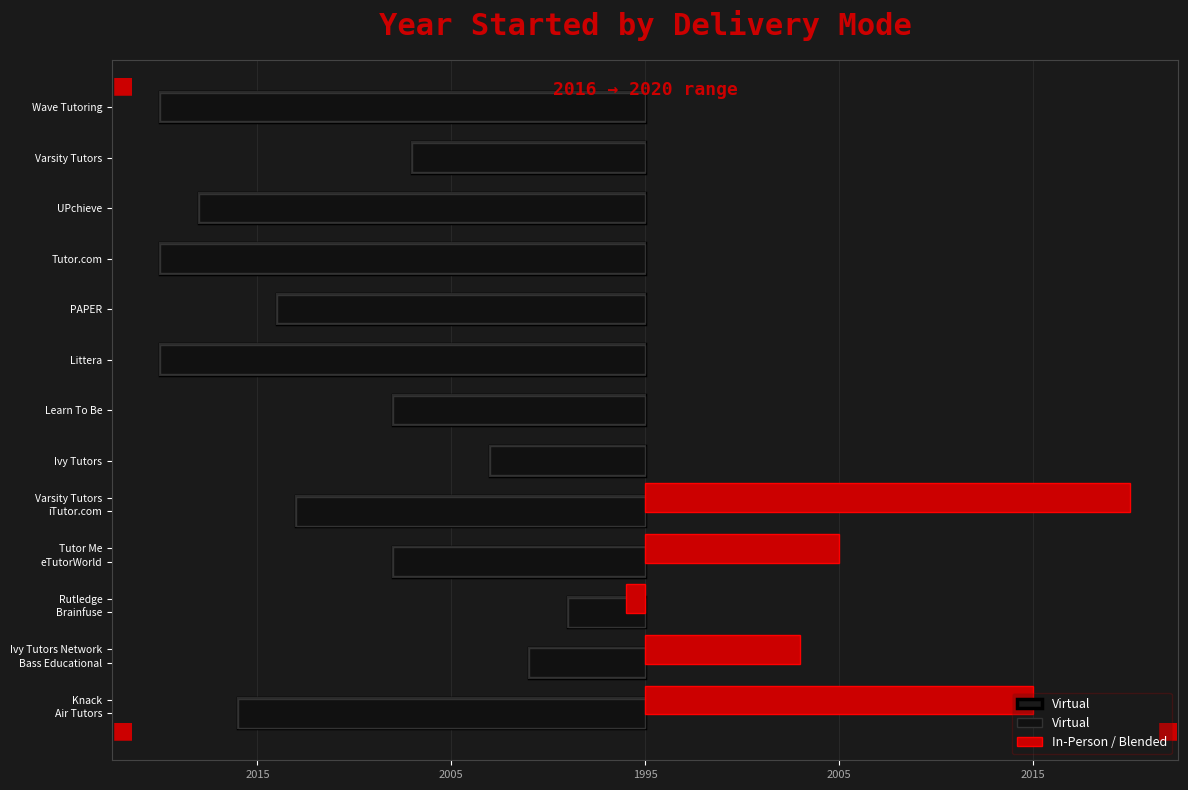

What value does the data have at 2005, to the nearest 5?

-5